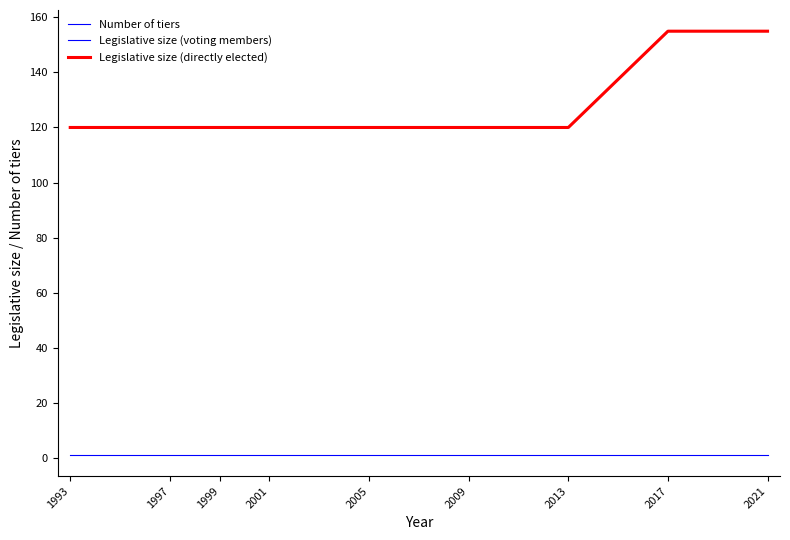

How many lines are shown in the chart?

3